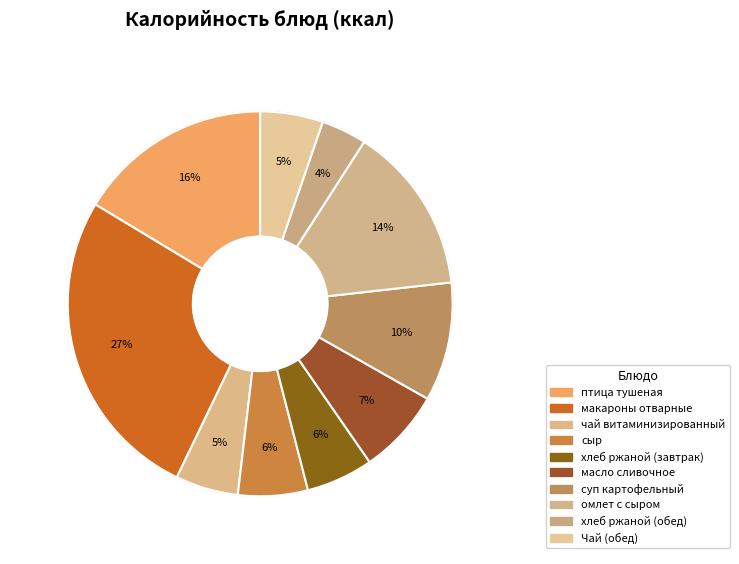

What is the total percentage of хлеб ржаной (завтрак) and Чай (обед)?

10.9%